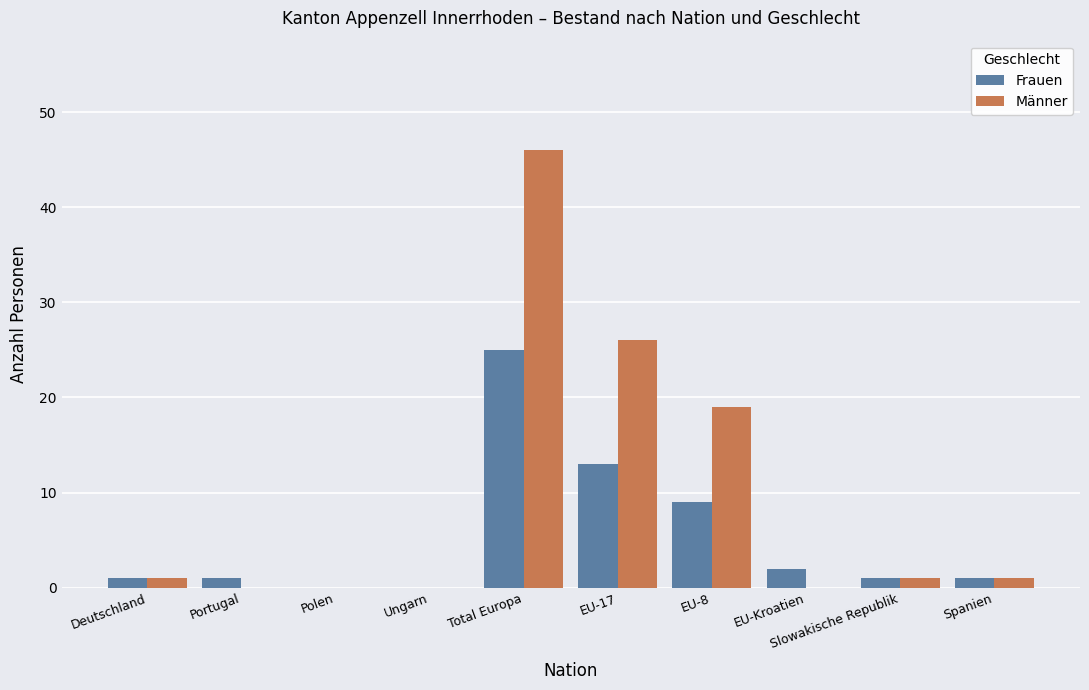

Count the number of data series in this chart.

2